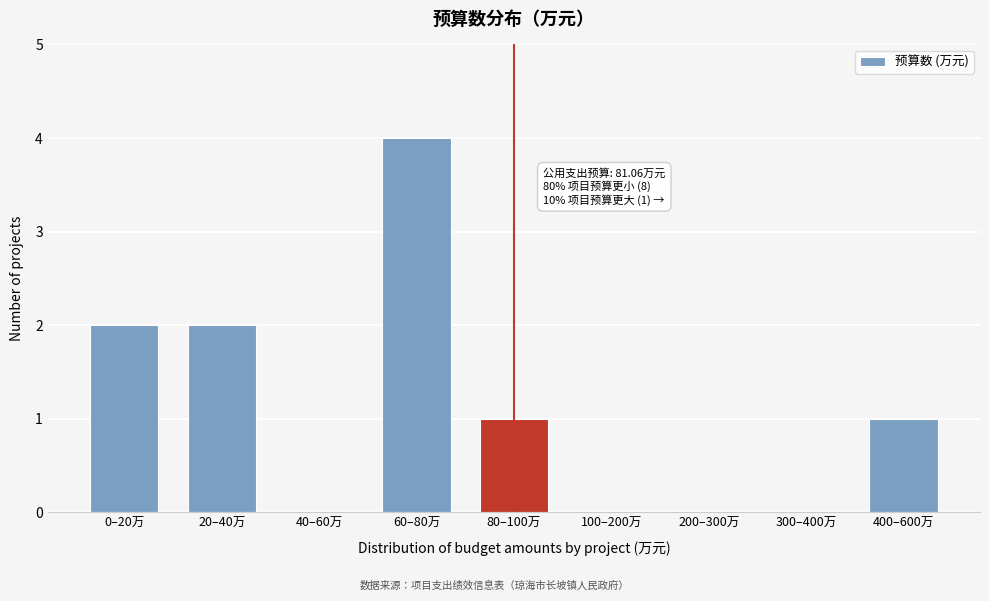

Reading right to left, extract all data points from this chart.

400–600万=1	300–400万=0	200–300万=0	100–200万=0	80–100万=1	60–80万=4	40–60万=0	20–40万=2	0–20万=2